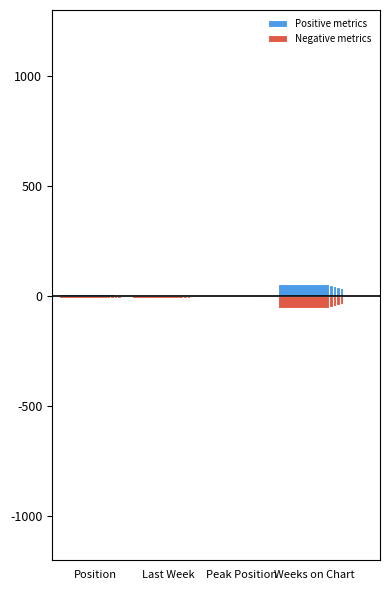

How many bars are there in each group?

2